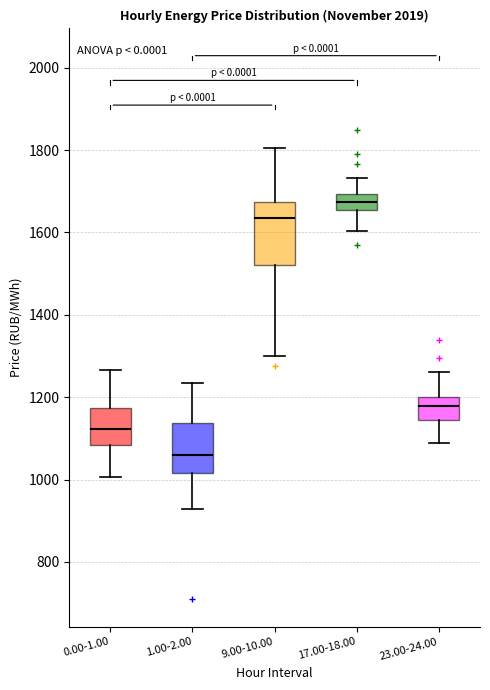

Reading left to right, read every box against the y-axis: the position of its median line, the range the box covers, and the ends of its whiskers. The values are not printed on the chart, so give them approximately, as read against the axis.

0.00-1.00: median 1120, box 1080 to 1180, whiskers 1000 to 1260
1.00-2.00: median 1060, box 1020 to 1140, whiskers 920 to 1240
9.00-10.00: median 1640, box 1520 to 1680, whiskers 1300 to 1800
17.00-18.00: median 1680, box 1660 to 1700, whiskers 1600 to 1740
23.00-24.00: median 1180, box 1140 to 1200, whiskers 1080 to 1260